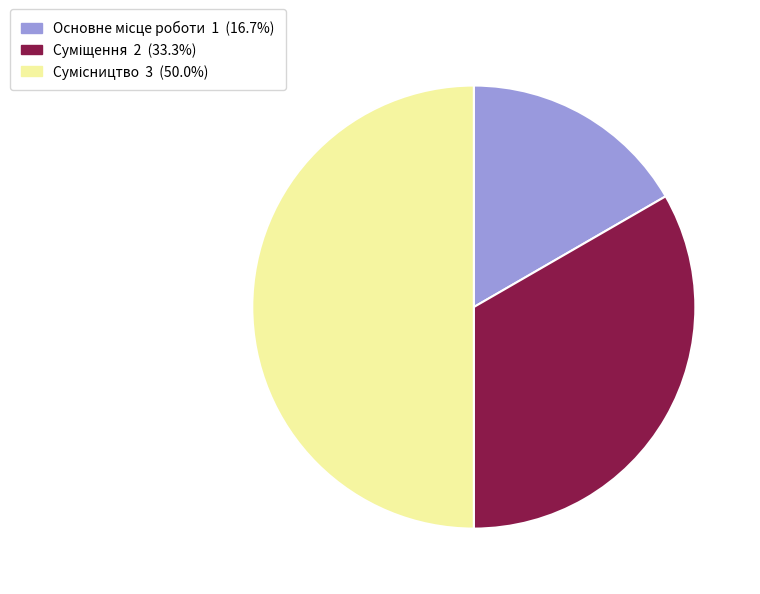

Does any single category account for the majority?

No